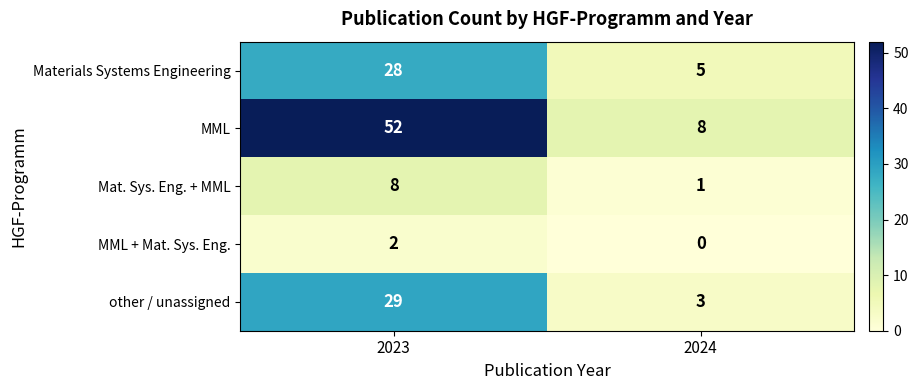

What is the sum of the MML values at 2024 and 2023?

60